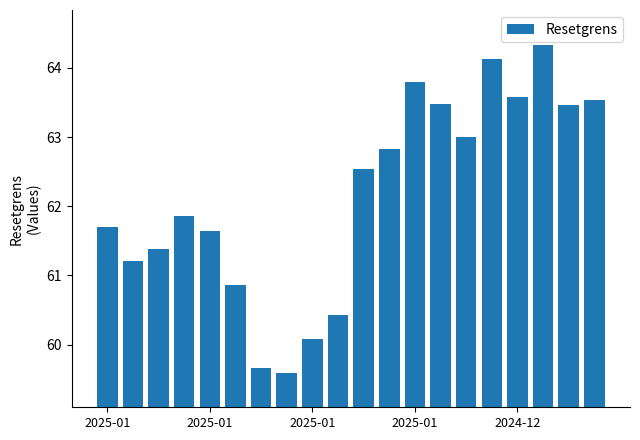

How many distinct data groups are displayed?

1